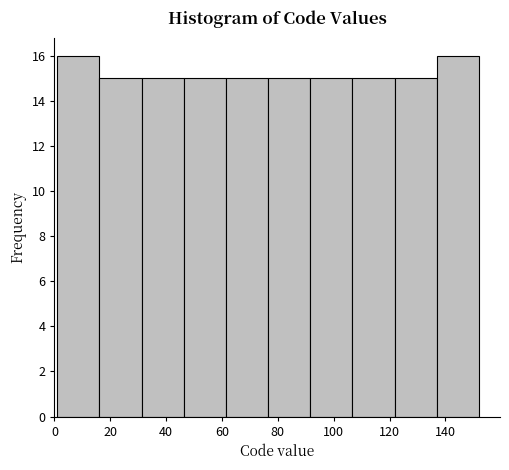

Reading left to right, transcribe this chart: for each bar, give the range it covers on the x-axis and its height. Neither the bar edges nor the heights are printed on the chart, so give them approximately, as read against the axes.

2 to 16: 16
16 to 32: 15
32 to 46: 15
46 to 62: 15
62 to 76: 15
76 to 92: 15
92 to 106: 15
106 to 122: 15
122 to 136: 15
136 to 152: 16